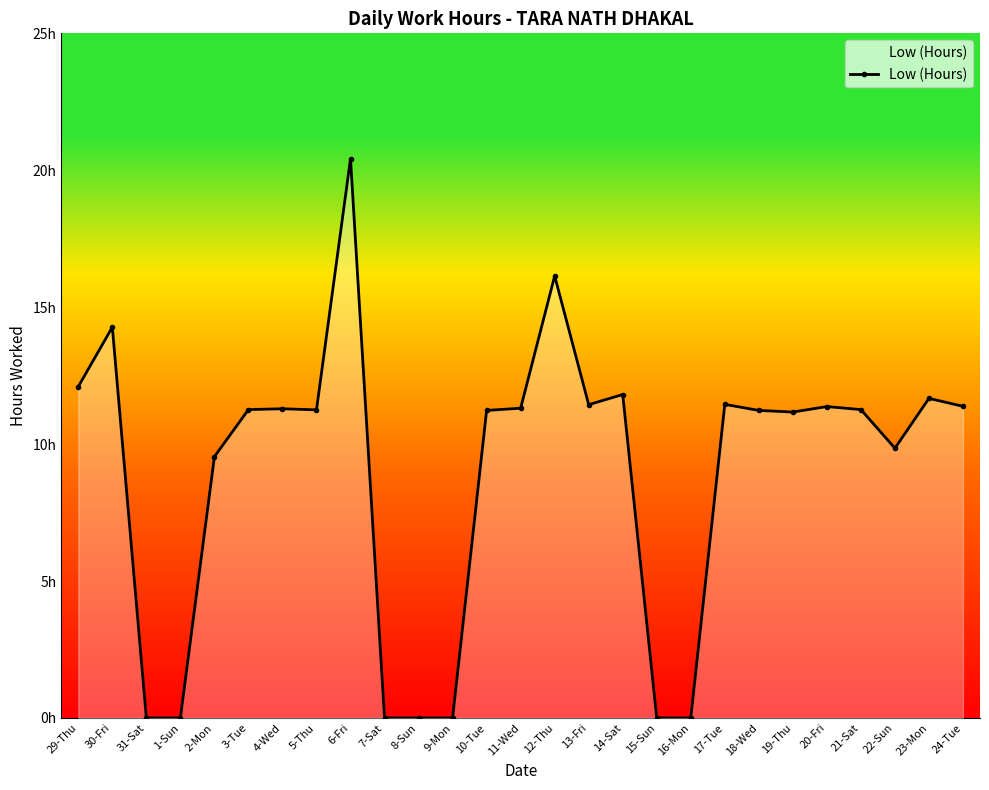

Rank the categories by value from highest to lowest.

6-Fri, 12-Thu, 30-Fri, 29-Thu, 14-Sat, 23-Mon, 17-Tue, 13-Fri, 24-Tue, 20-Fri, 11-Wed, 4-Wed, 3-Tue, 21-Sat, 5-Thu, 10-Tue, 18-Wed, 19-Thu, 22-Sun, 2-Mon, 31-Sat, 1-Sun, 7-Sat, 8-Sun, 9-Mon, 15-Sun, 16-Mon